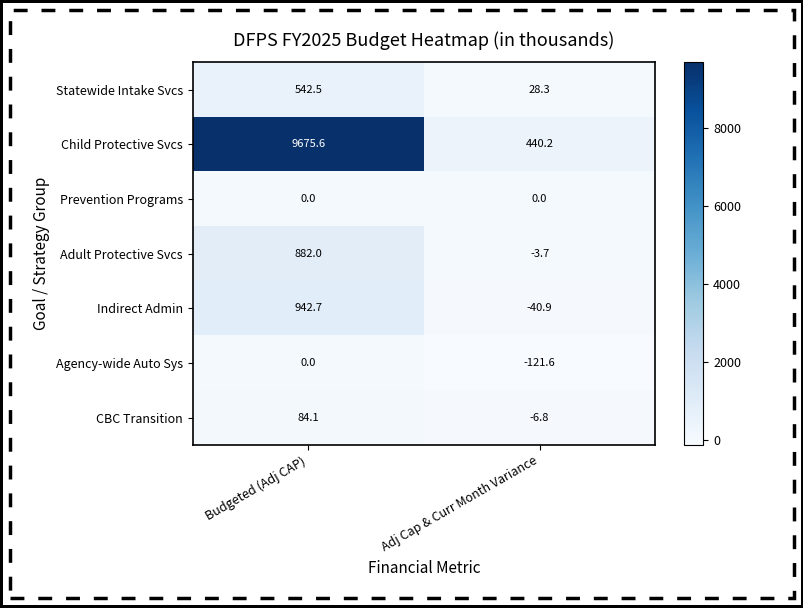

The Child Protective Svcs series shows 4757.4 at Budgeted (Adj CAP). True or false?

False